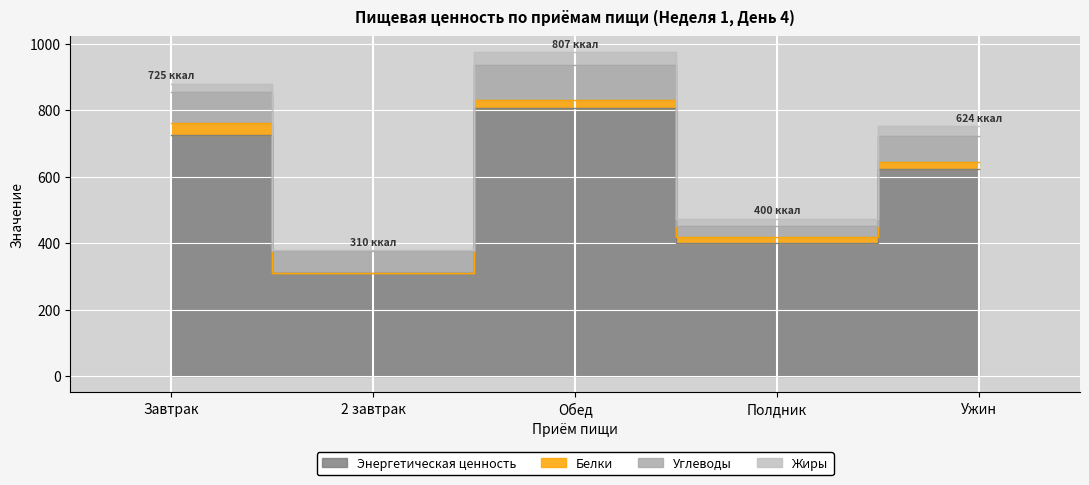

List the labels in order of Углеводы value, largest first.

Обед, Завтрак, Ужин, 2 завтрак, Полдник